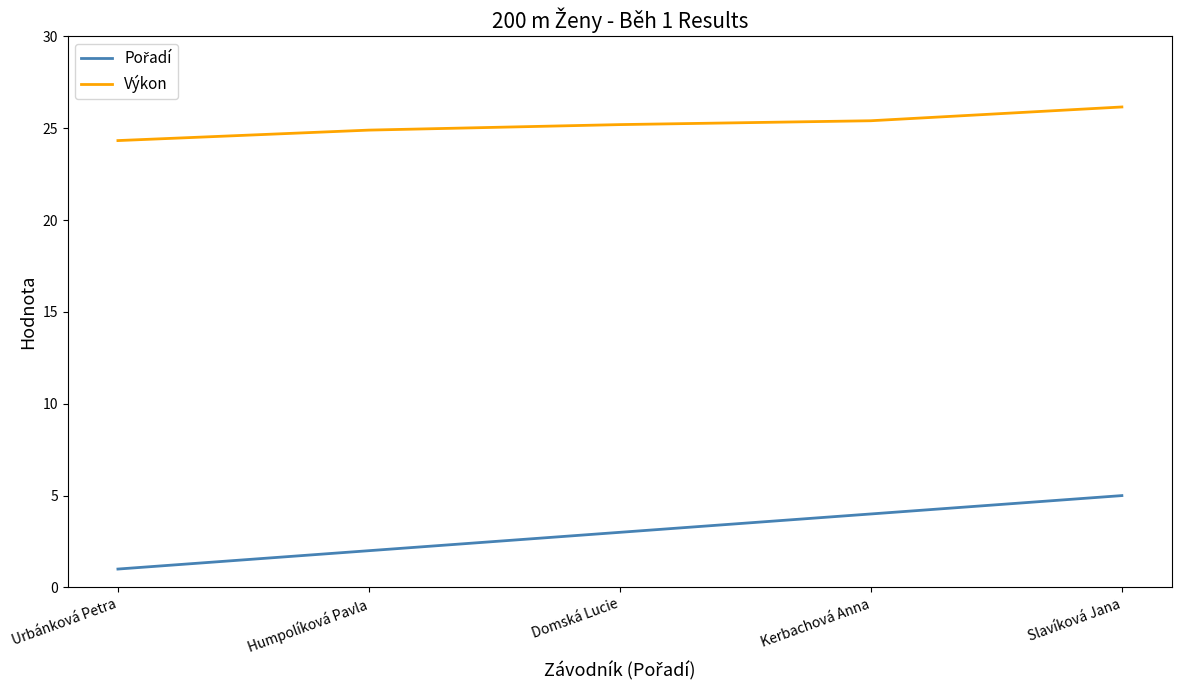

What is the spread (max minus min) of values at Slavíková Jana?

21.2